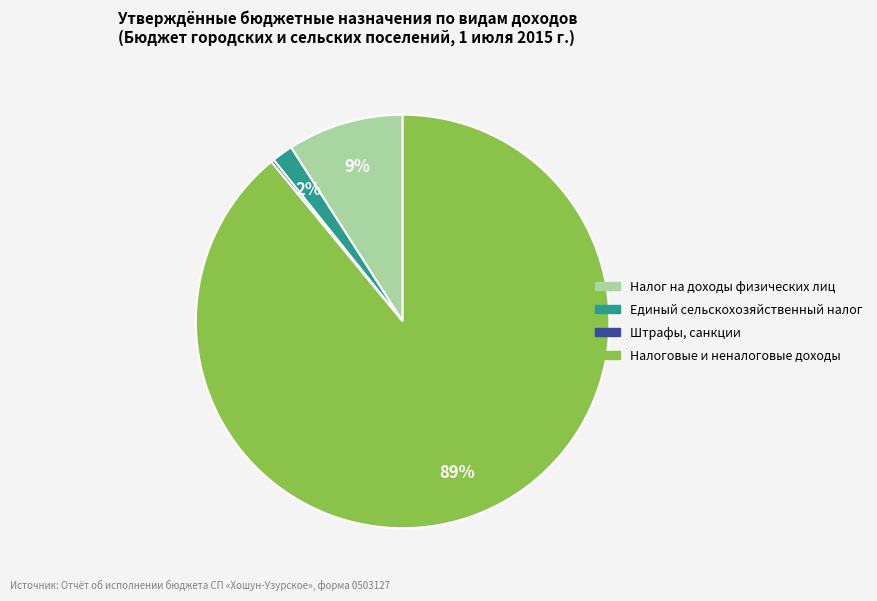

Is there a majority slice in this chart?

Yes